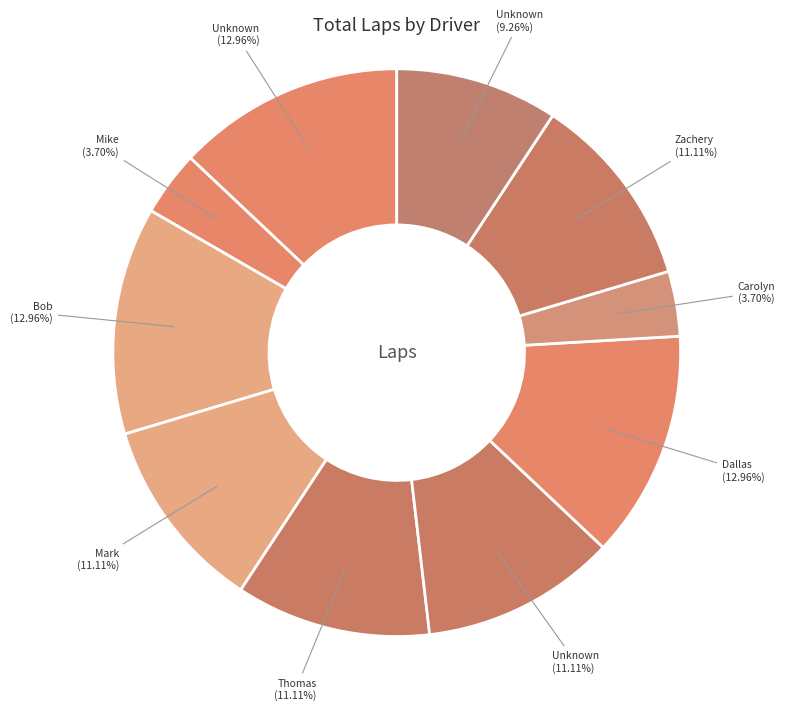

Count the number of slices in the pie.

10